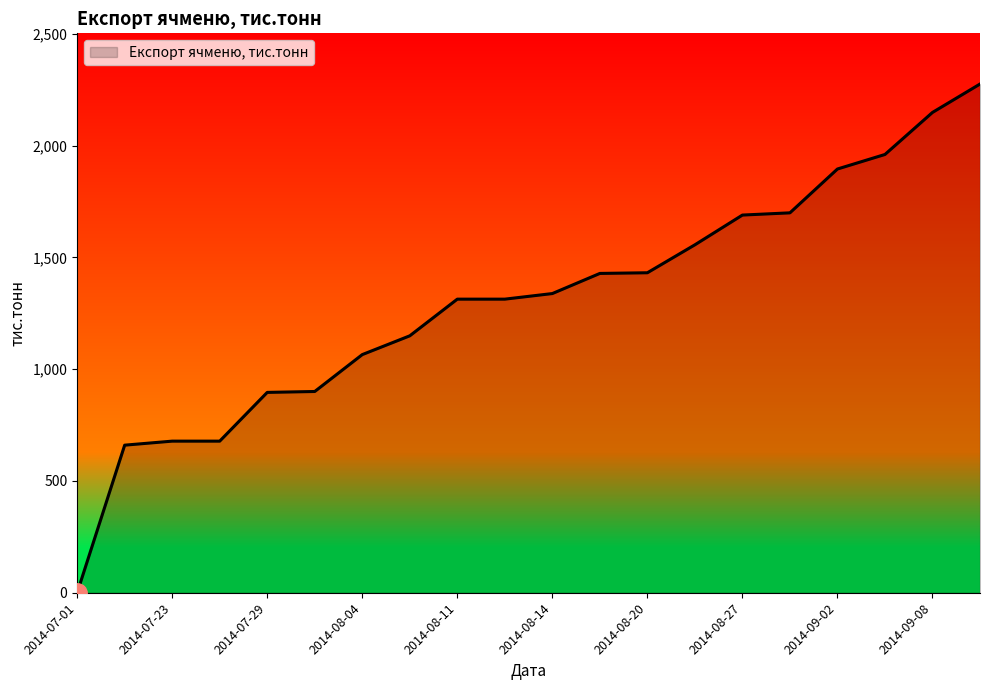

What is the difference between the maximum and minimum values?

2275